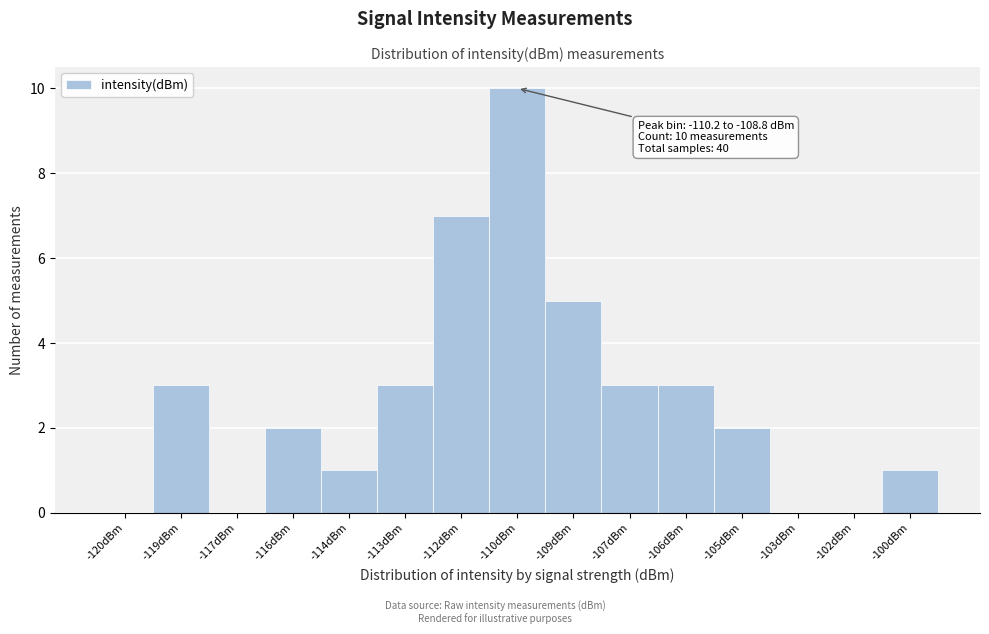

Reading left to right, what are all the values shown in this chart?

-120dBm=0	-119dBm=3	-117dBm=0	-116dBm=2	-114dBm=1	-113dBm=3	-112dBm=7	-110dBm=10	-109dBm=5	-107dBm=3	-106dBm=3	-105dBm=2	-103dBm=0	-102dBm=0	-100dBm=1